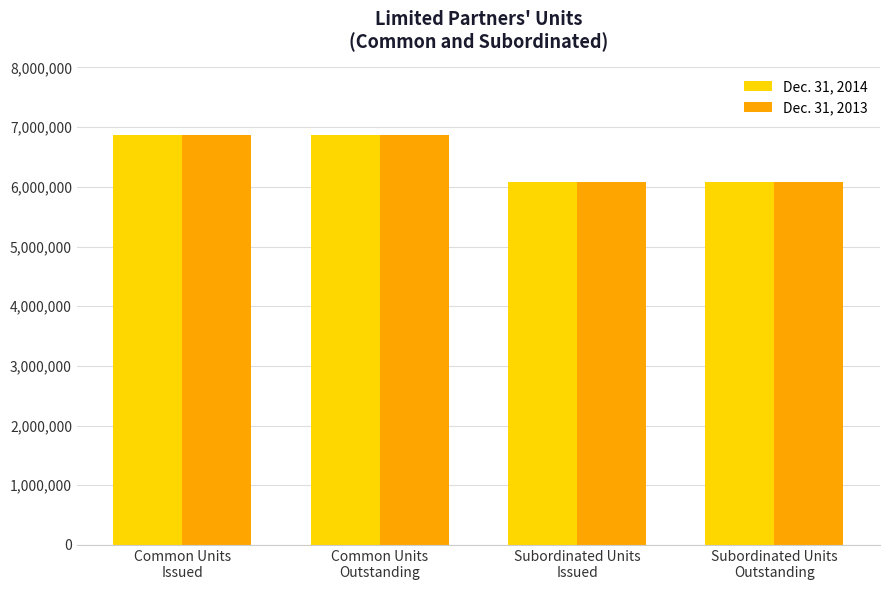

What is the average value of the Dec. 31, 2013 series?

6474516